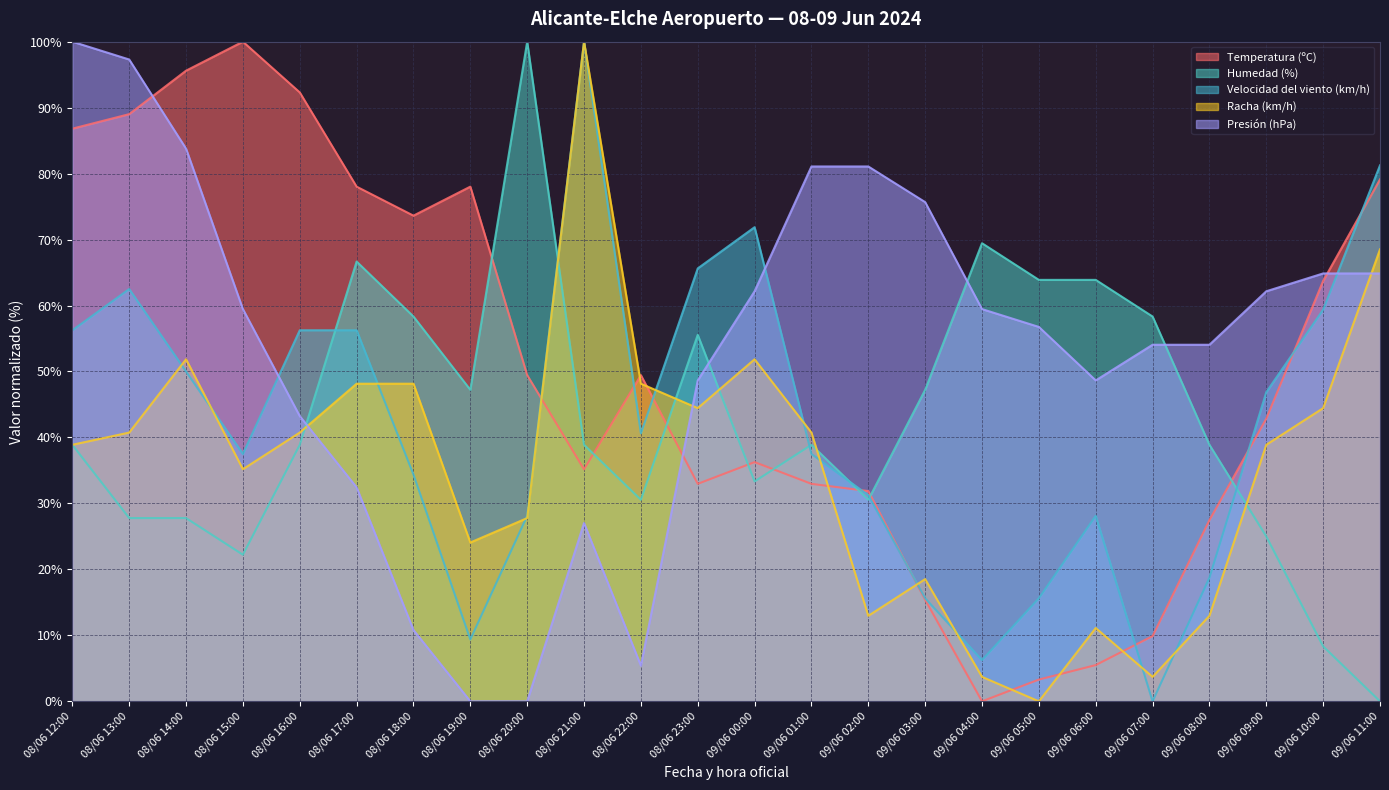

Reading right to left, list all the values displayed in this chart.

Temperatura (ºC): 79.1	63.7	42.9	27.5	9.9	5.5	3.3	0.0	15.4	31.9	33.0	36.3	33.0	49.5	35.2	49.5	78.0	73.6	78.0	92.3	100.0	95.6	89.0	86.8
Humedad (%): 0.0	8.3	25.0	38.9	58.3	63.9	63.9	69.4	47.2	30.6	38.9	33.3	55.6	30.6	38.9	100.0	47.2	58.3	66.7	38.9	22.2	27.8	27.8	38.9
Velocidad del viento (km/h): 81.2	59.4	46.9	18.8	0.0	28.1	15.6	6.2	15.6	31.2	37.5	71.9	65.6	40.6	100.0	28.1	9.4	34.4	56.2	56.2	37.5	50.0	62.5	56.2
Racha (km/h): 68.5	44.4	38.9	13.0	3.7	11.1	0.0	3.7	18.5	13.0	40.7	51.9	44.4	48.1	100.0	27.8	24.1	48.1	48.1	40.7	35.2	51.9	40.7	38.9
Presión (hPa): 64.9	64.9	62.2	54.1	54.1	48.6	56.8	59.5	75.7	81.1	81.1	62.2	48.6	5.4	27.0	0.0	0.0	10.8	32.4	43.2	59.5	83.8	97.3	100.0